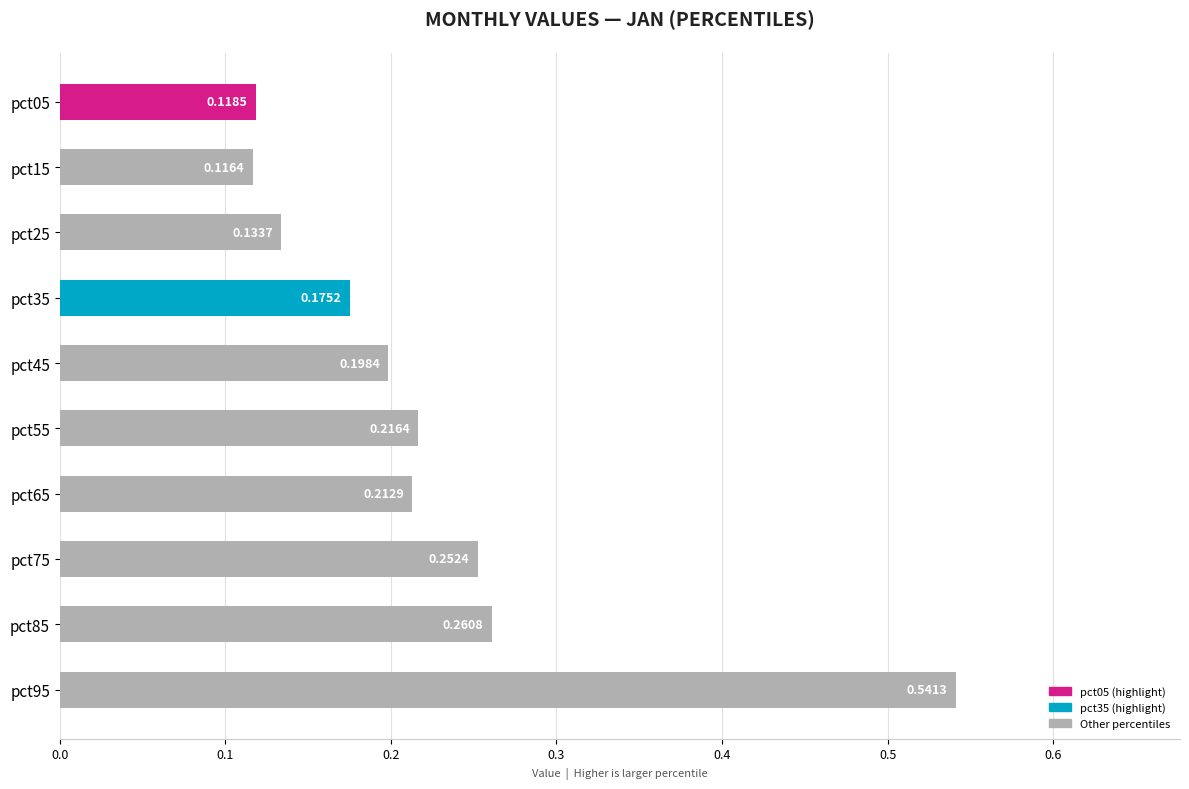

Which category has the highest value across all series?

pct95